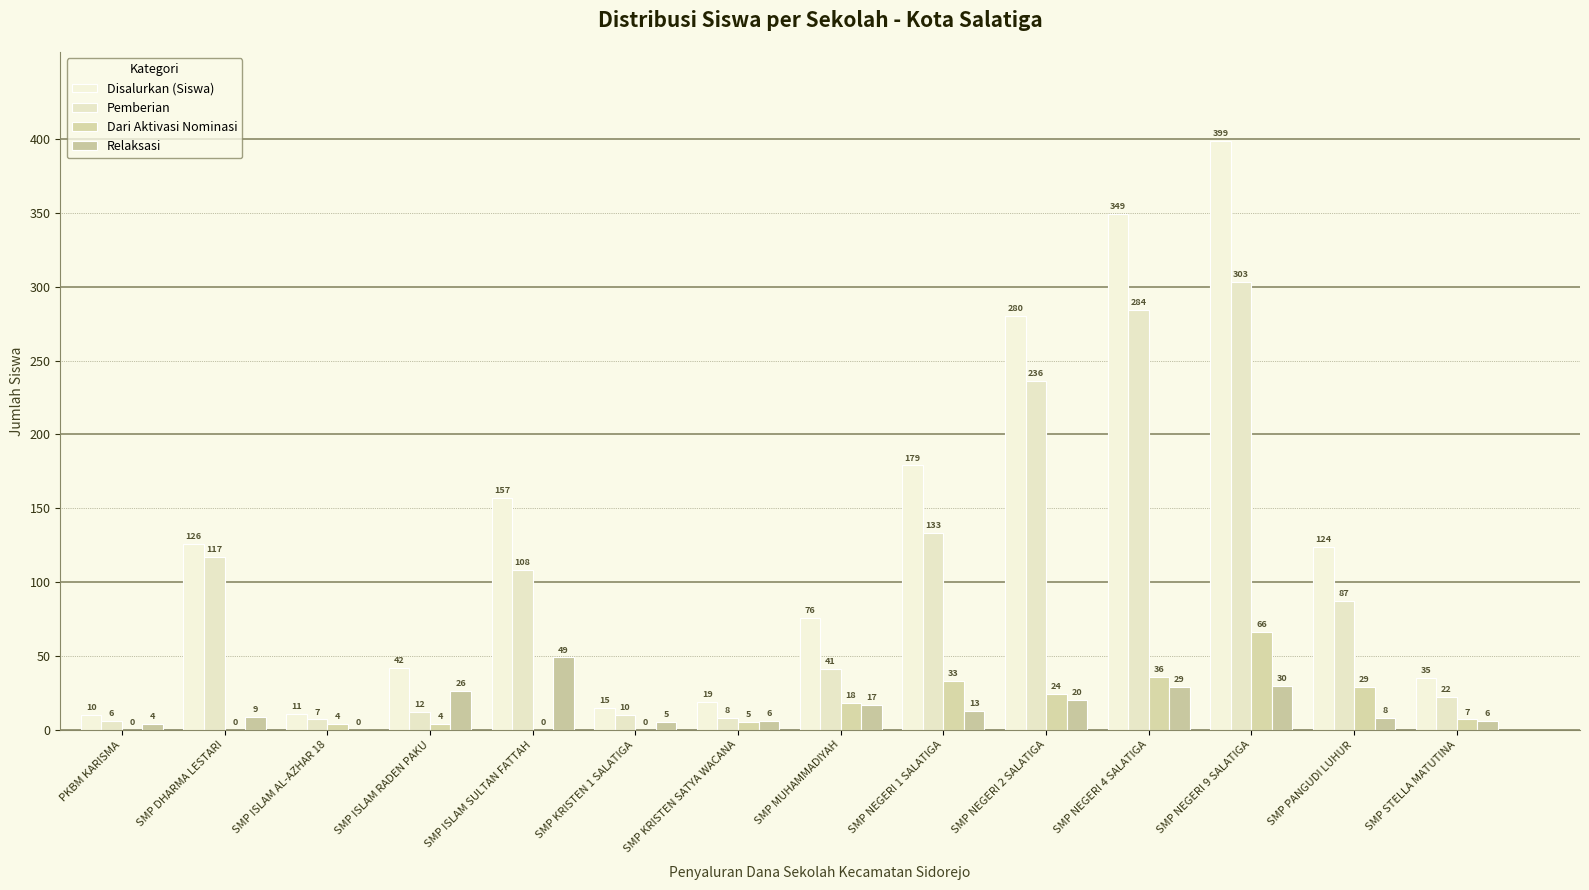

Is it true that Relaksasi equals 26 at SMP ISLAM RADEN PAKU?

True